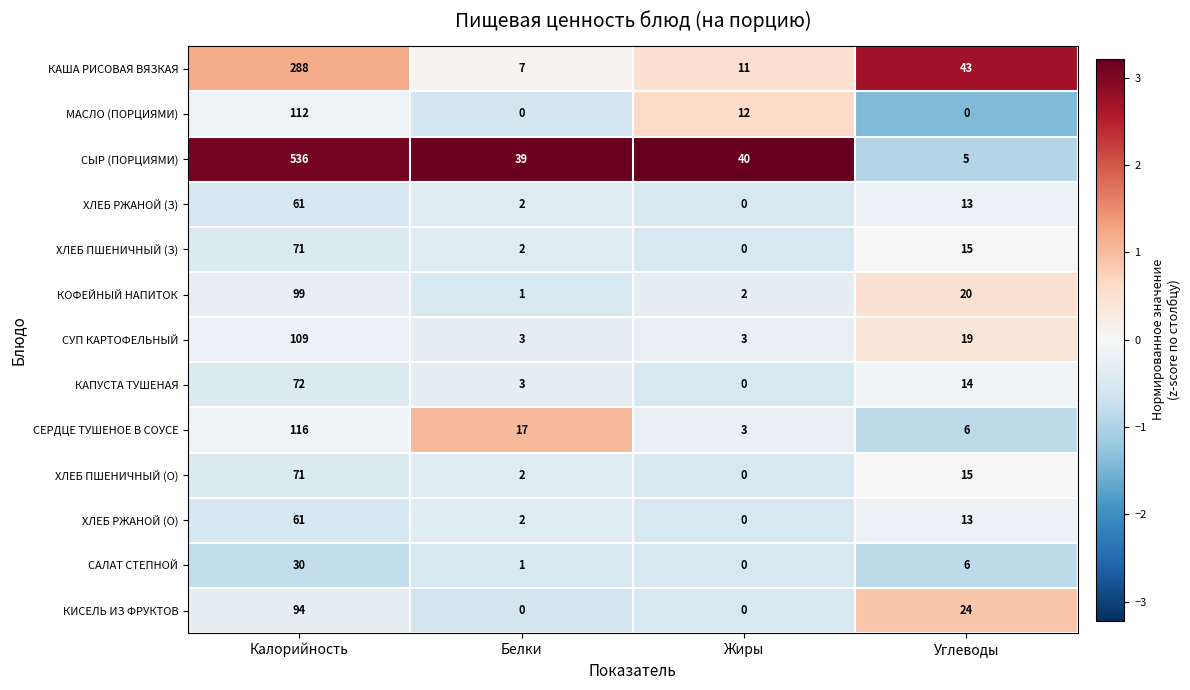

Where is КАША РИСОВАЯ ВЯЗКАЯ nearest to the value 147?

Углеводы